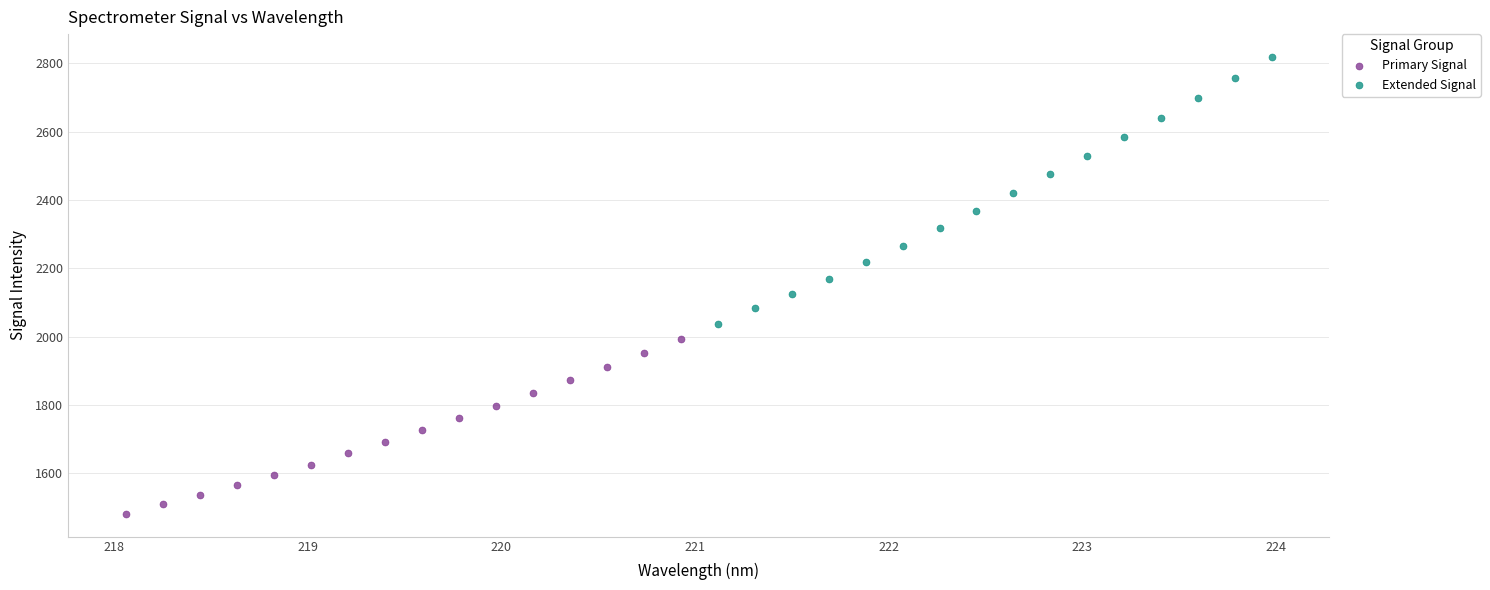

Which series has the widest spread of Y values?

Extended Signal